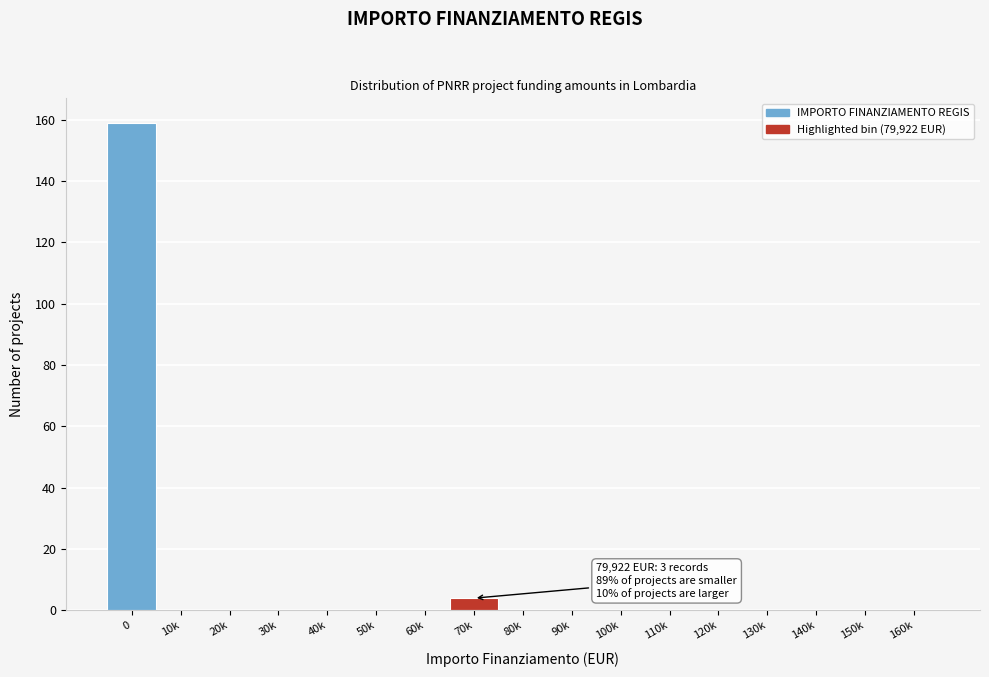

Reading left to right, list all the values displayed in this chart.

0=159	10k=0	20k=0	30k=0	40k=0	50k=0	60k=0	70k=4	80k=0	90k=0	100k=0	110k=0	120k=0	130k=0	140k=0	150k=0	160k=0